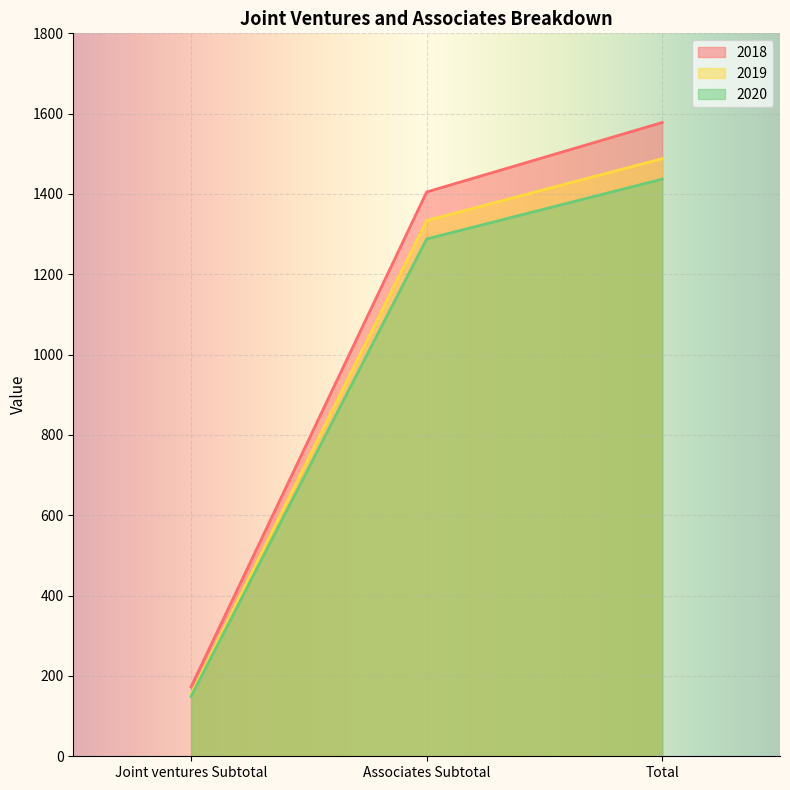

Reading left to right, extract all data points from this chart.

2018: Joint ventures Subtotal=173	Associates Subtotal=1405	Total=1578
2019: Joint ventures Subtotal=154	Associates Subtotal=1334	Total=1488
2020: Joint ventures Subtotal=149	Associates Subtotal=1288	Total=1437